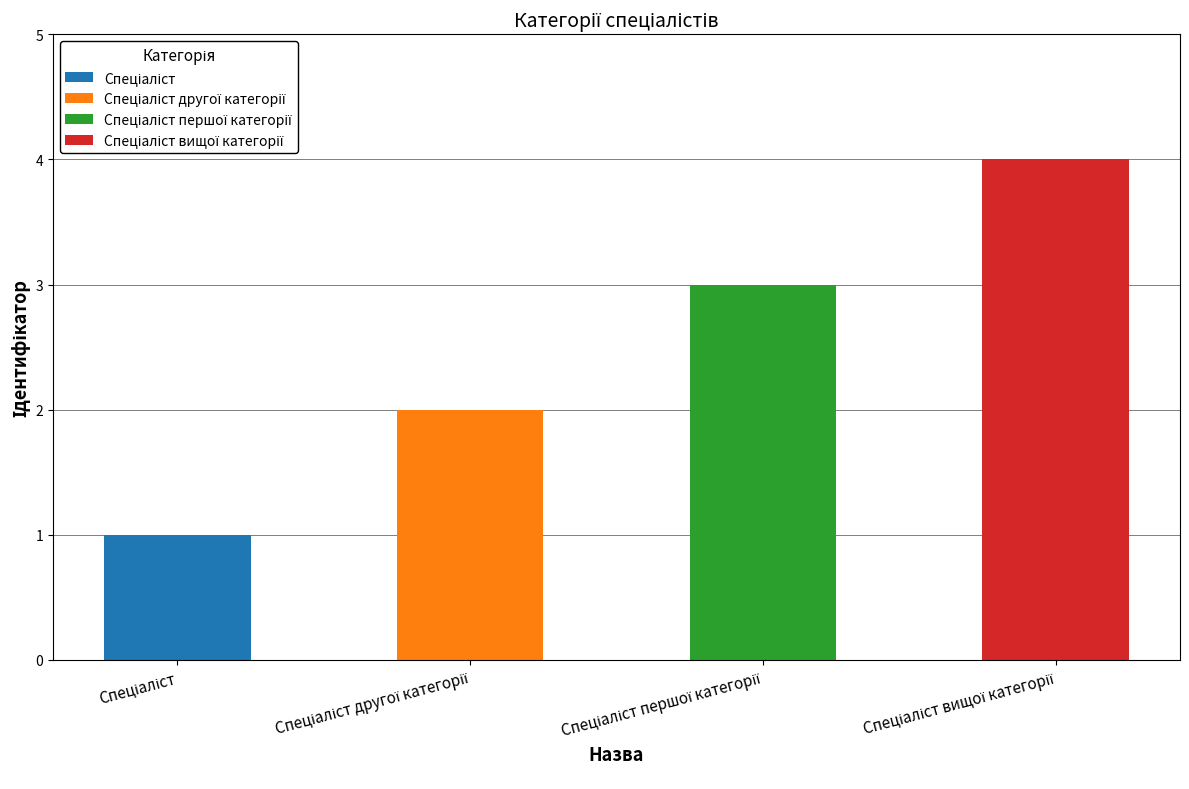

Reading left to right, transcribe all the data shown in this chart.

Спеціаліст=1	Спеціаліст другої категорії=2	Спеціаліст першої категорії=3	Спеціаліст вищої категорії=4